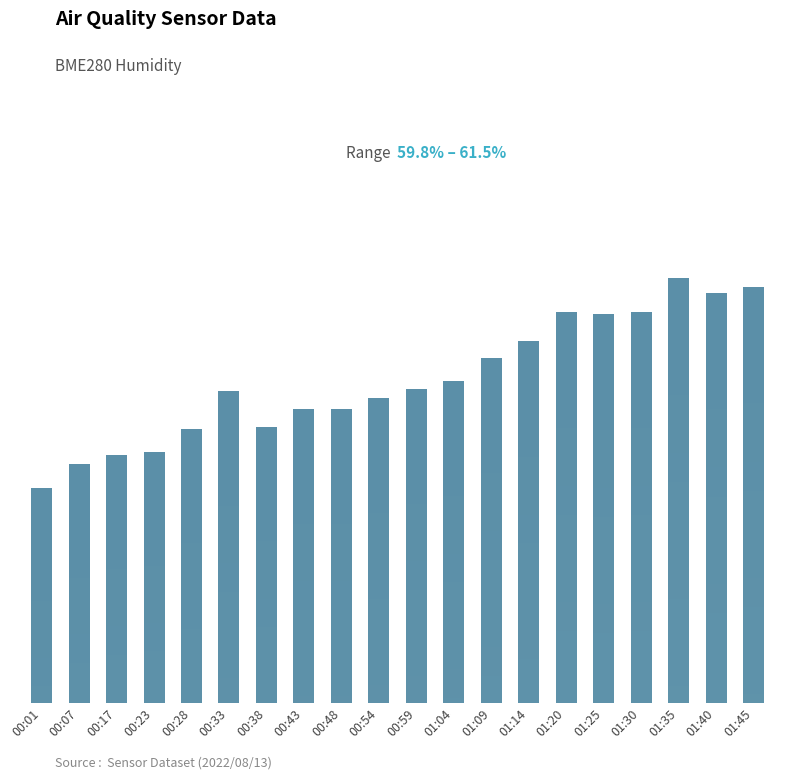

What is the greatest value displayed?

61.5